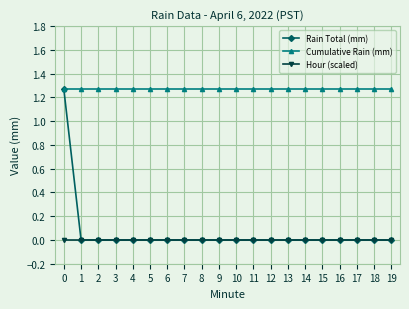

Which series has the largest total across all categories?

Cumulative Rain (mm)